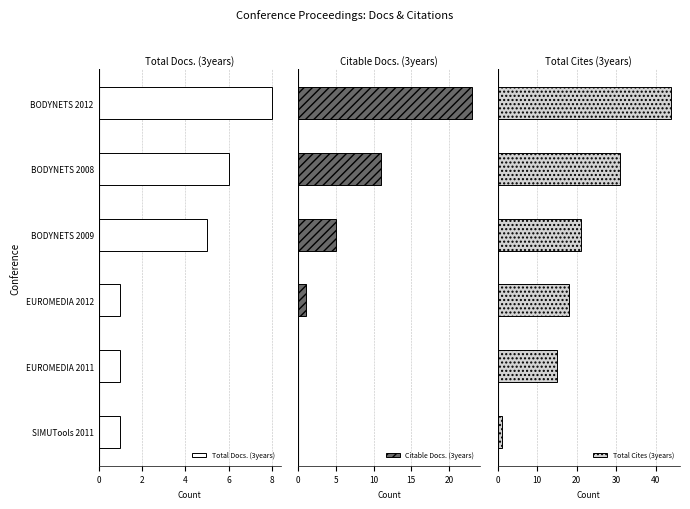

What is the difference between the maximum and second lowest values in the Total Cites (3years) series?

29